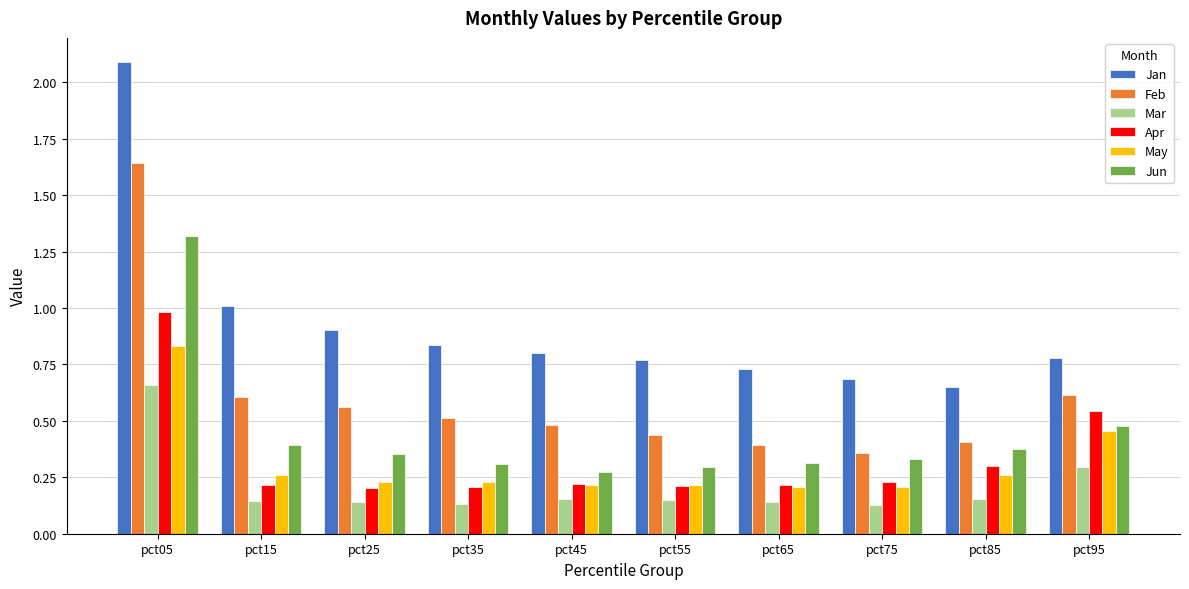

What is the difference between the maximum and minimum values in the Jan series?

1.4